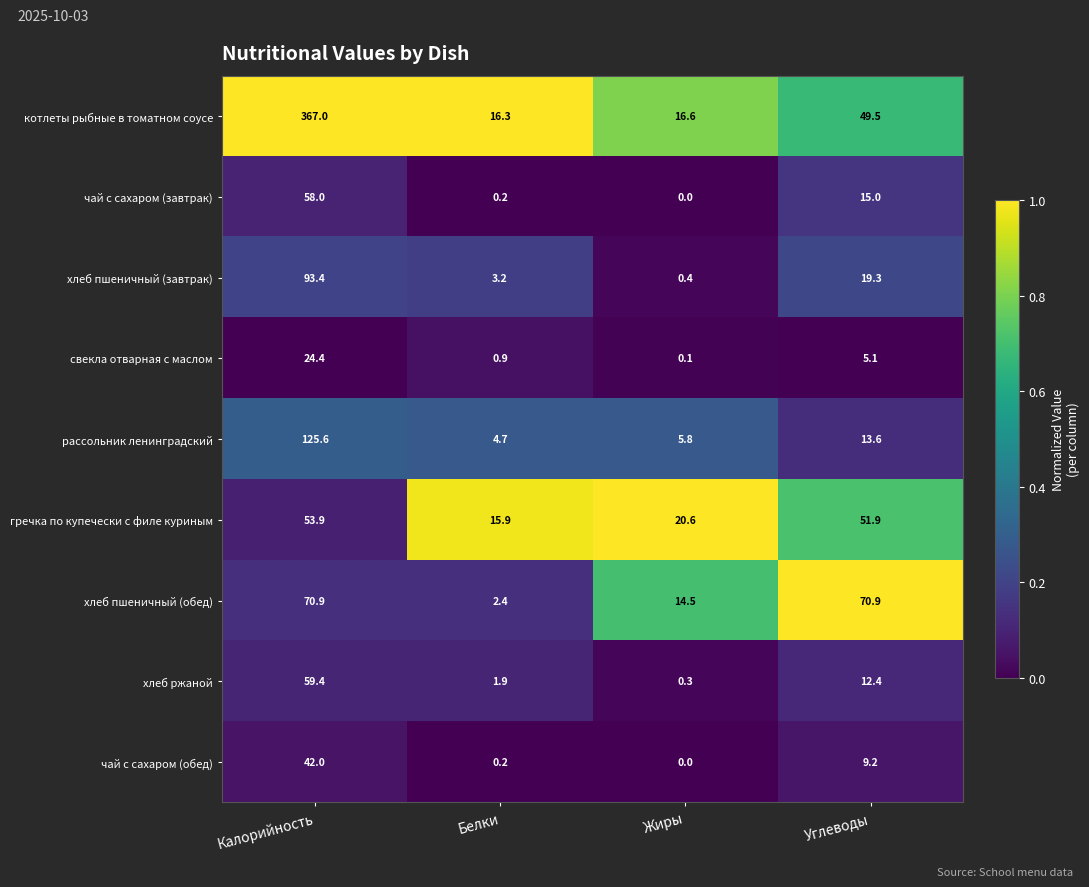

Which series has the largest range (max minus min)?

котлеты рыбные в томатном соусе